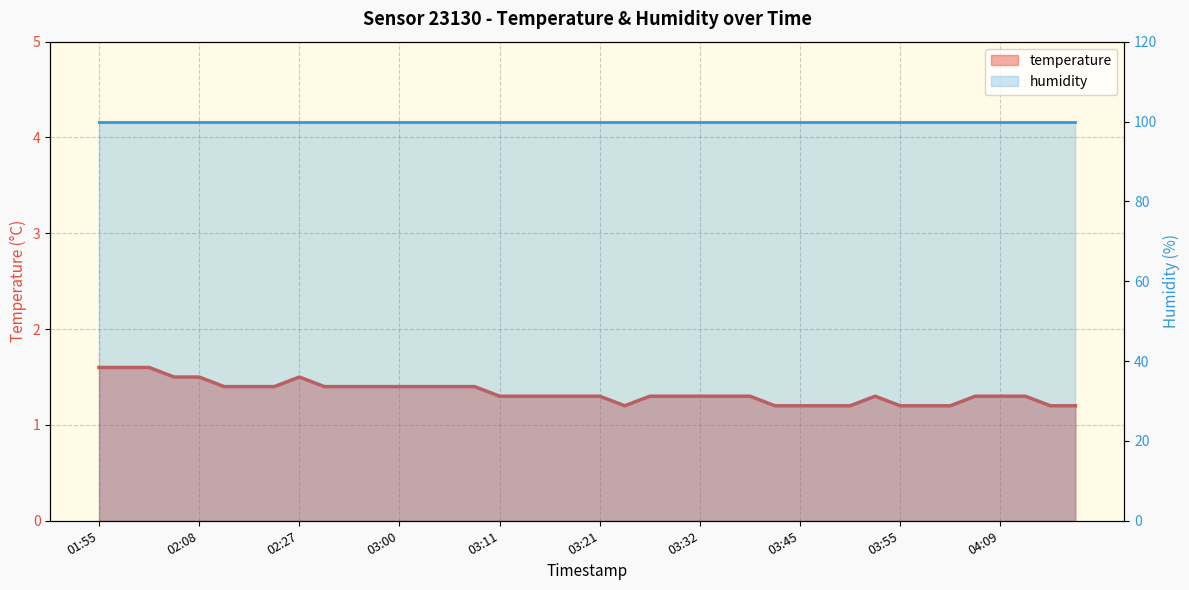

How many lines are shown in the chart?

2